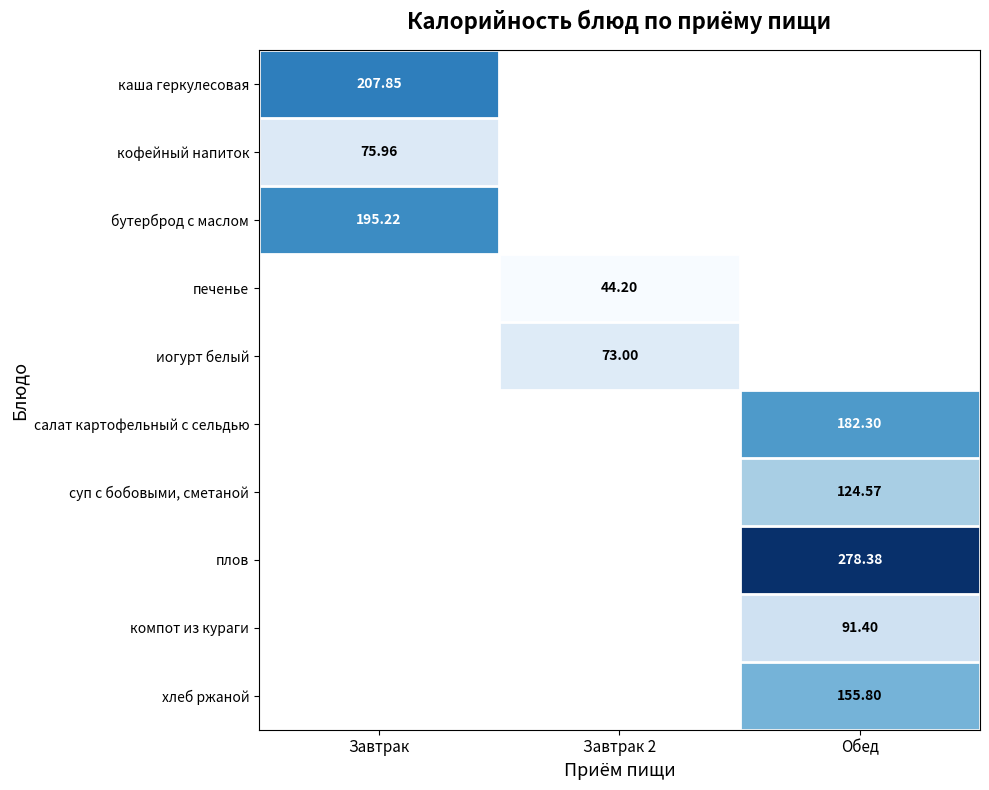

How many categories are shown in the chart?

3